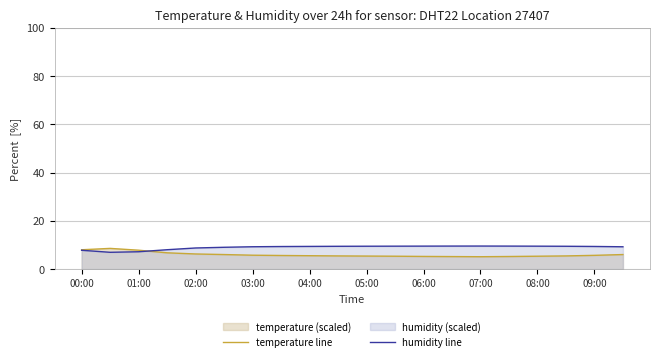

What is the value of the humidity line point at the 7th from the left?

9.3